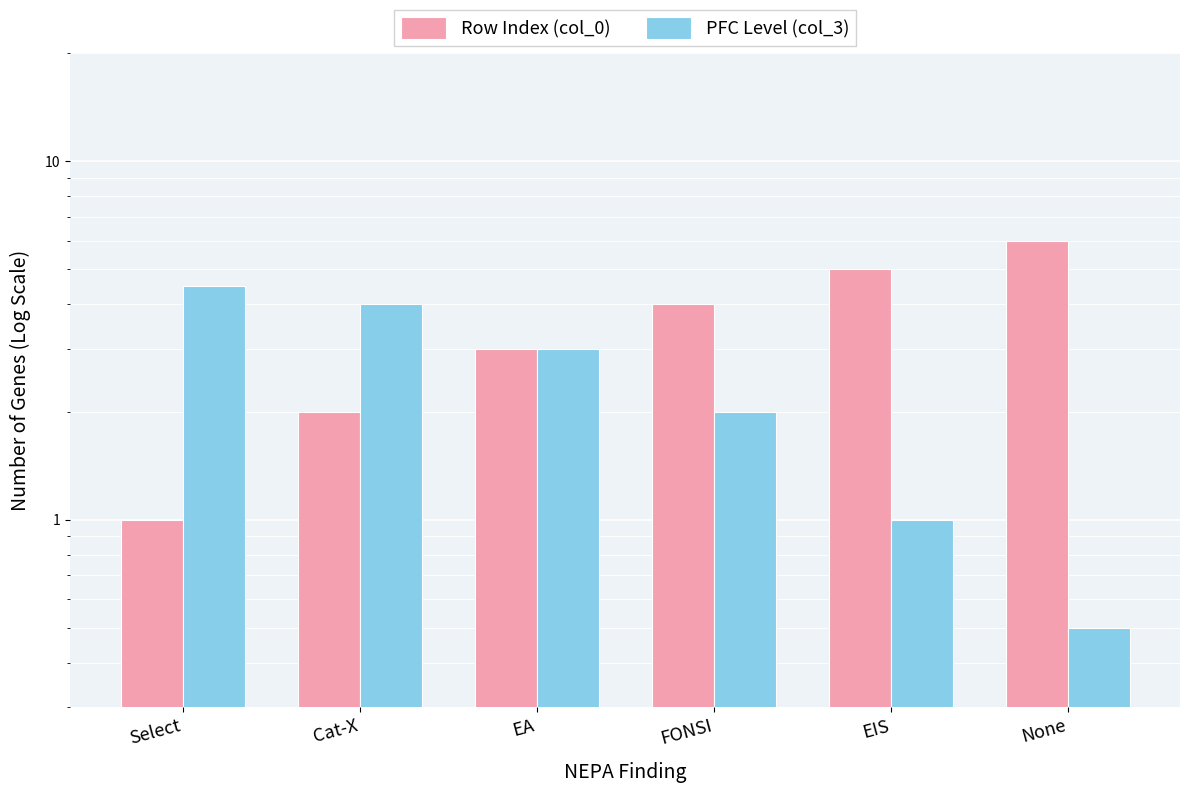

The PFC Level (col_3) series shows 4.0 at Cat-X. True or false?

True